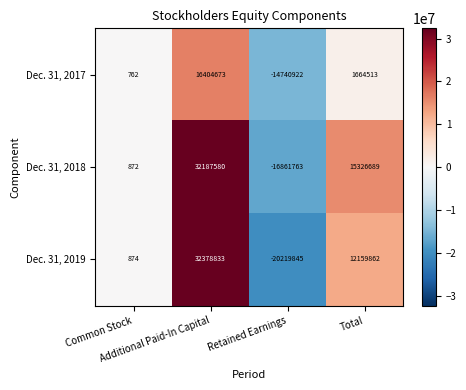

How many Dec. 31, 2018 values are between 872 and 32187580?

3